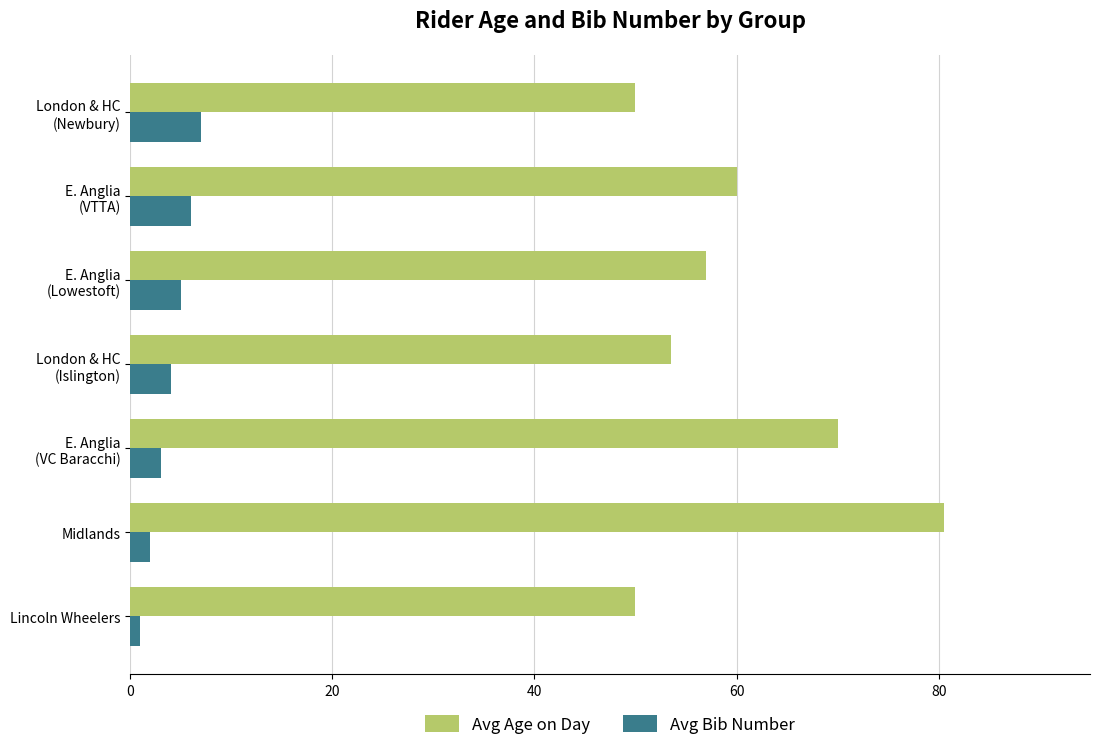

Which series has the widest spread of values?

Avg Age on Day